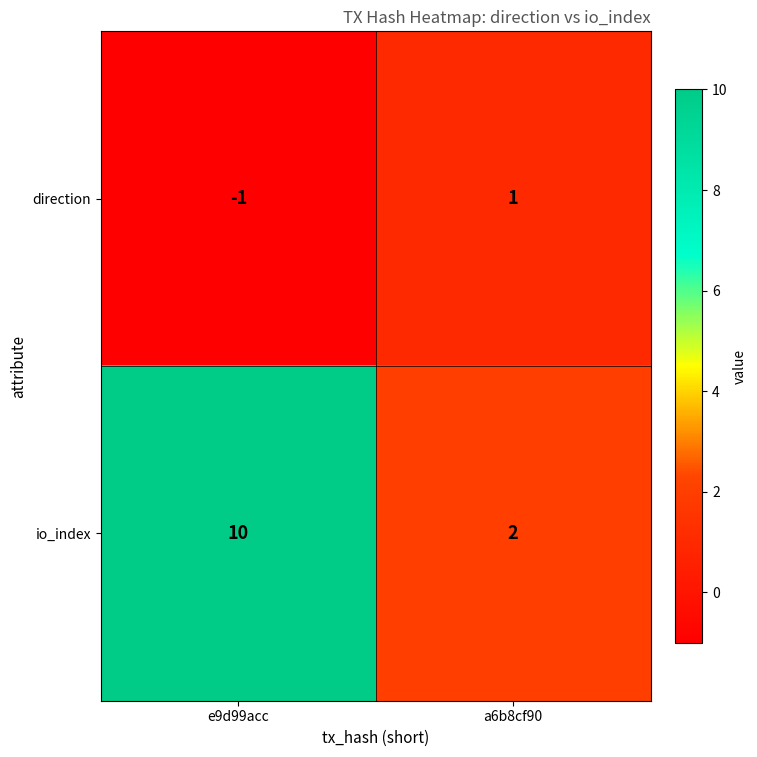

Which series has the largest total across all categories?

io_index